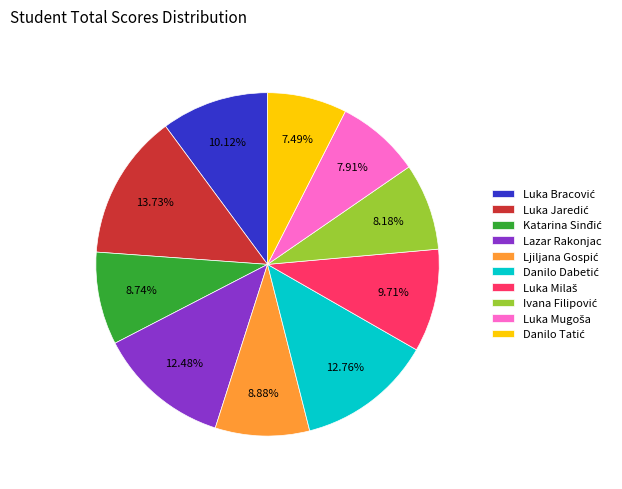

Is Lazar Rakonjac the majority of the pie?

No